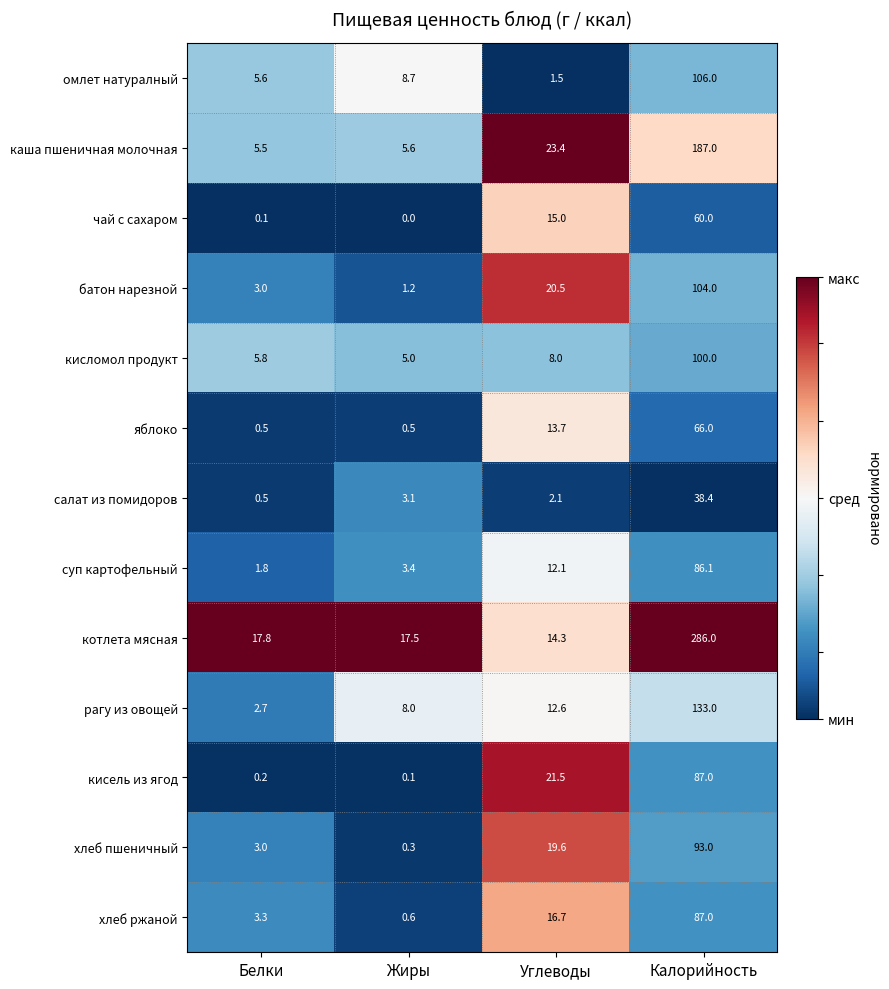

True or false: кисломол продукт has a value of 10.2 at Белки.

False